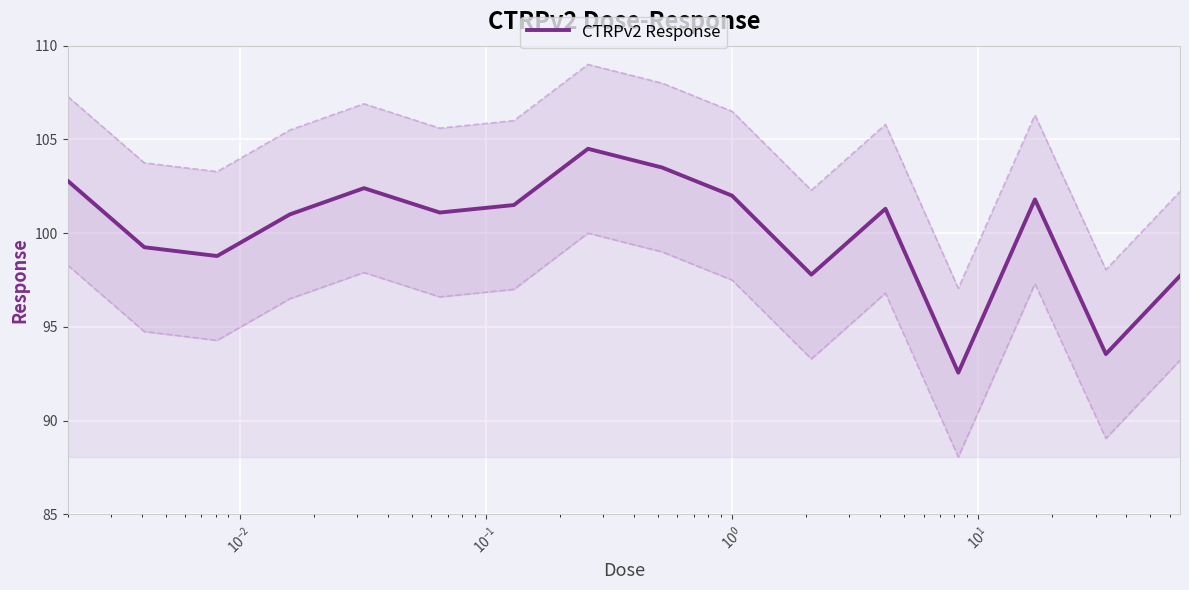

Is this an area chart (filled region under the line)?

No